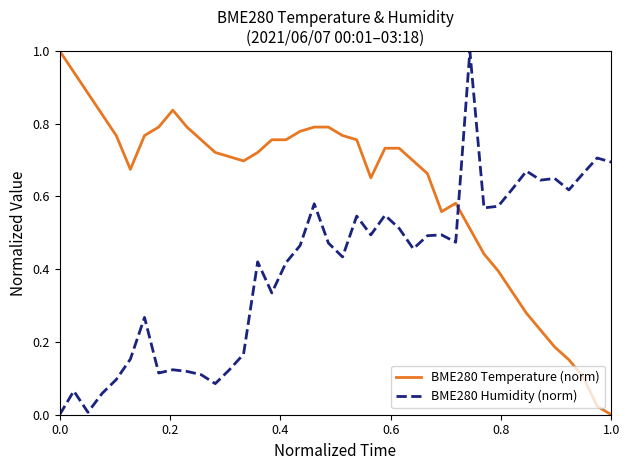

Which series has the largest total across all categories?

BME280 Temperature (norm)